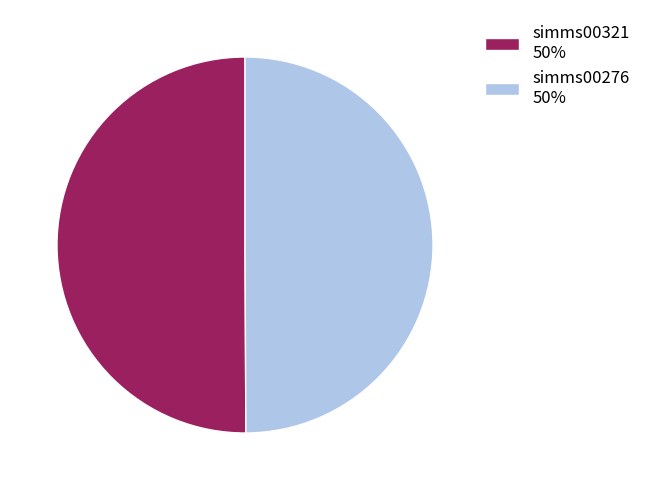

Is the sum of simms00321 50% and simms00276 50% greater than half?

Yes